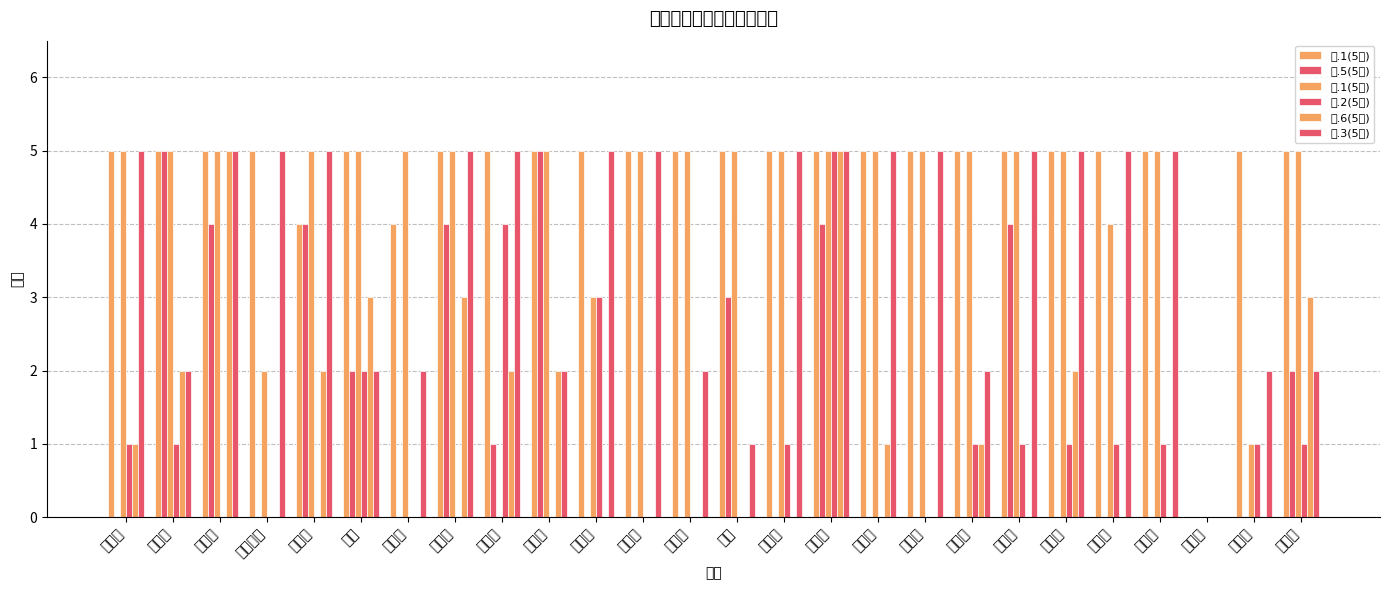

What are all the series names shown in the legend?

三.1(5分), 三.5(5分), 四.1(5分), 四.2(5分), 三.6(5分), 三.3(5分)